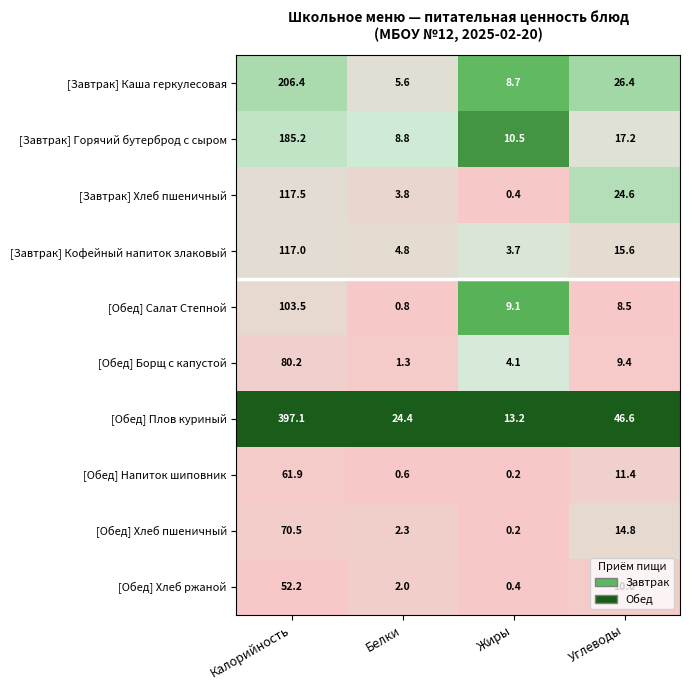

What is the total value across all series at Жиры?

50.5